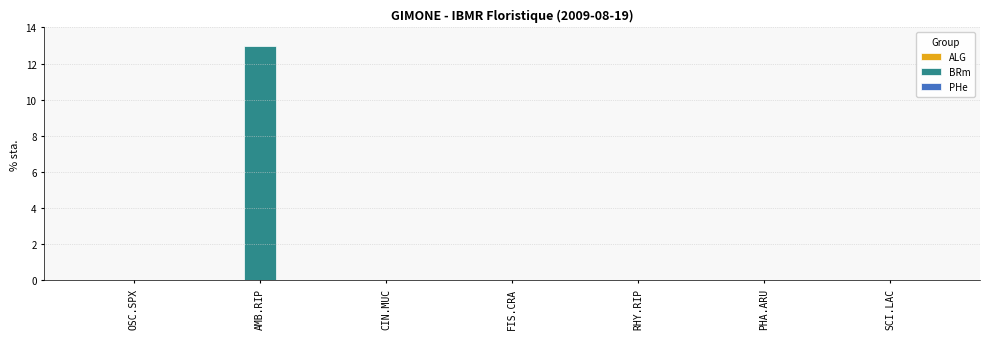

How many groups of bars are there?

7